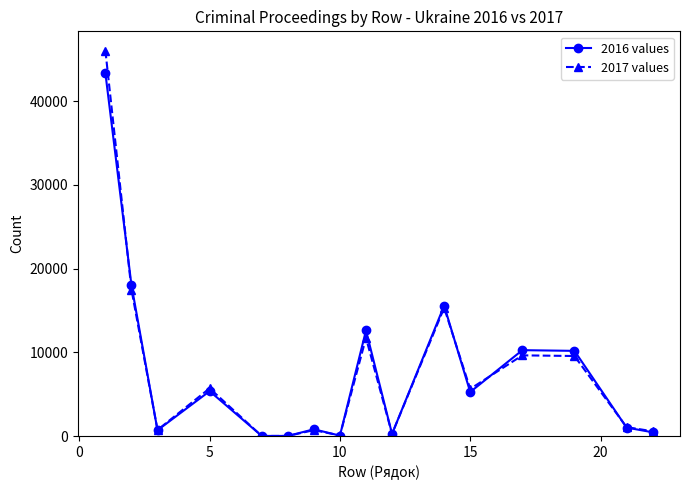

True or false: 2016 values has more than 1 interior local peaks.

True